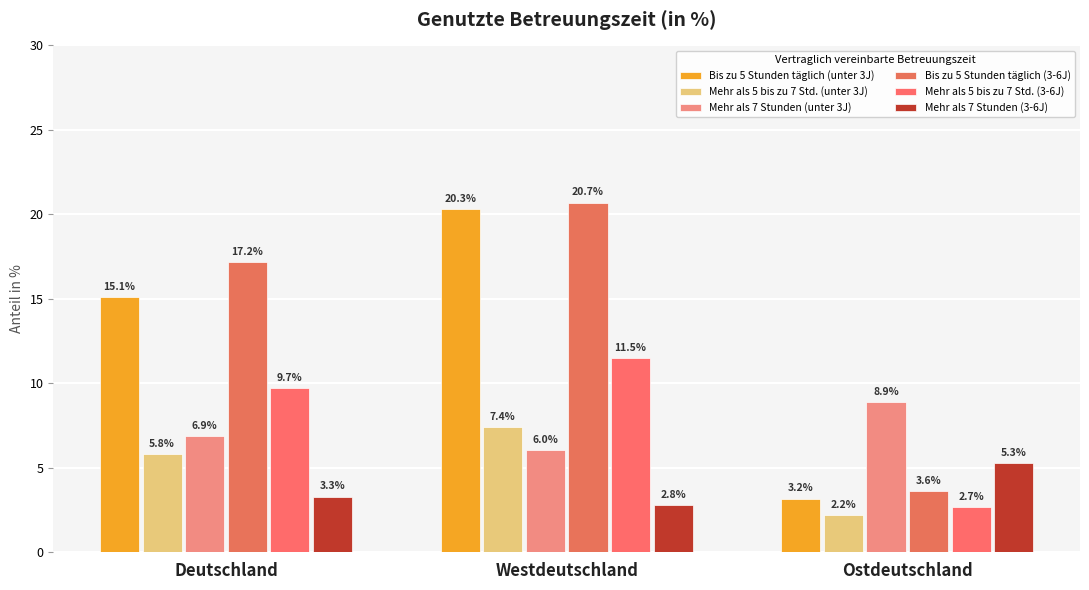

How many values in the Mehr als 7 Stunden (3-6J) series exceed 3?

2